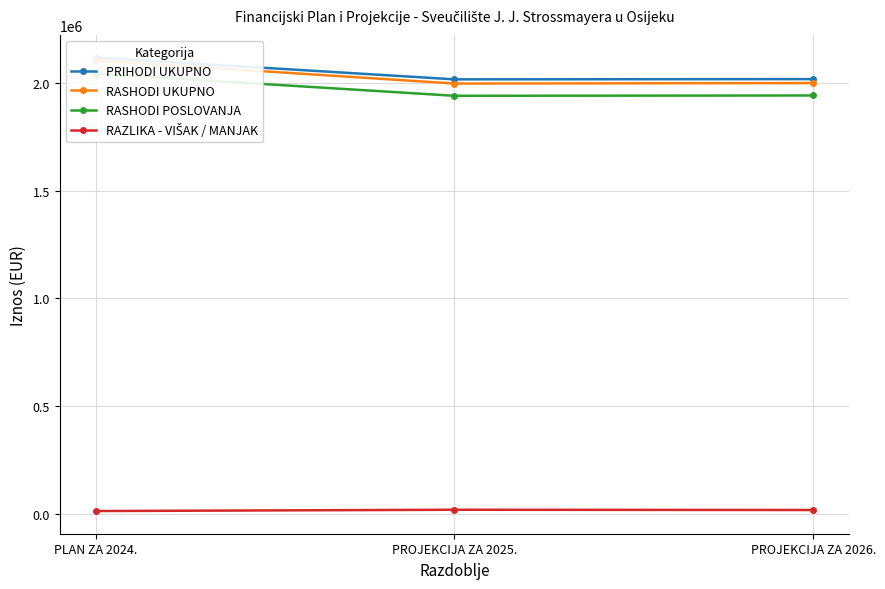

What is the greatest value displayed?

2117250